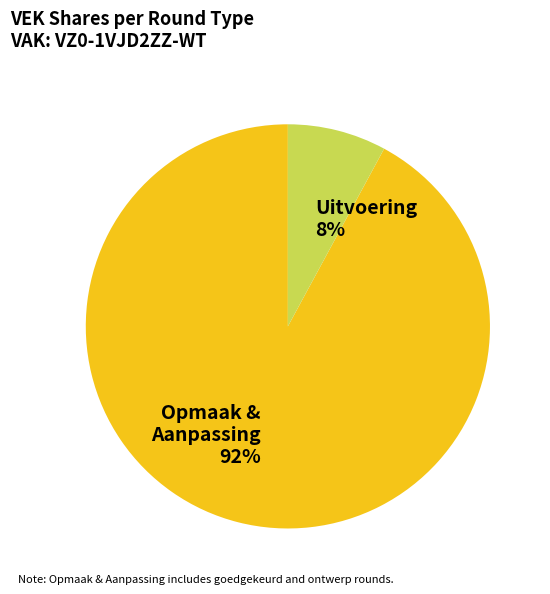

Count the number of slices in the pie.

2